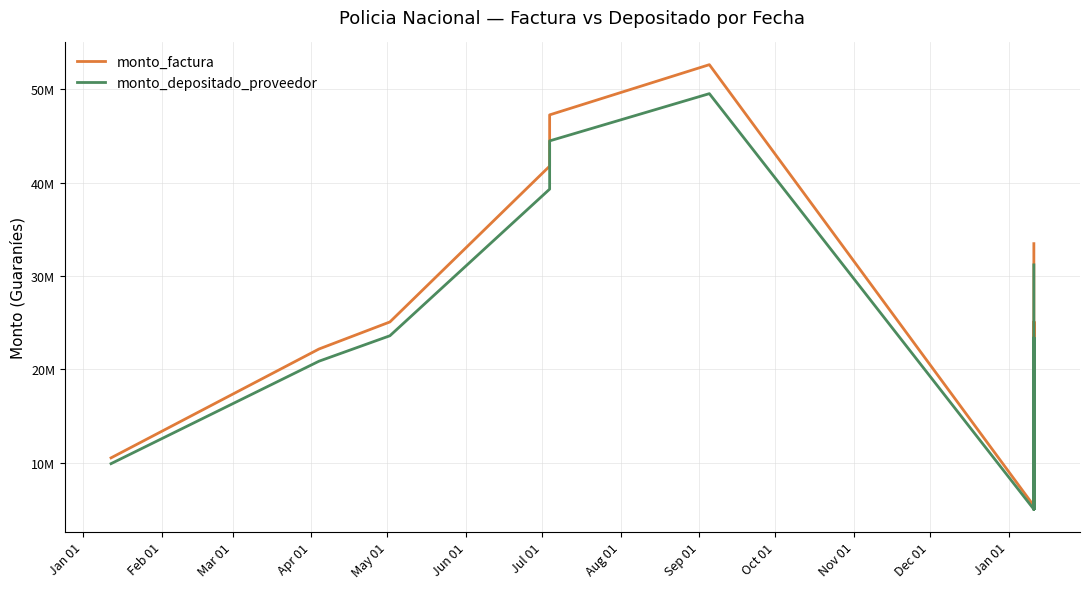

Does the chart have visible grid lines?

Yes